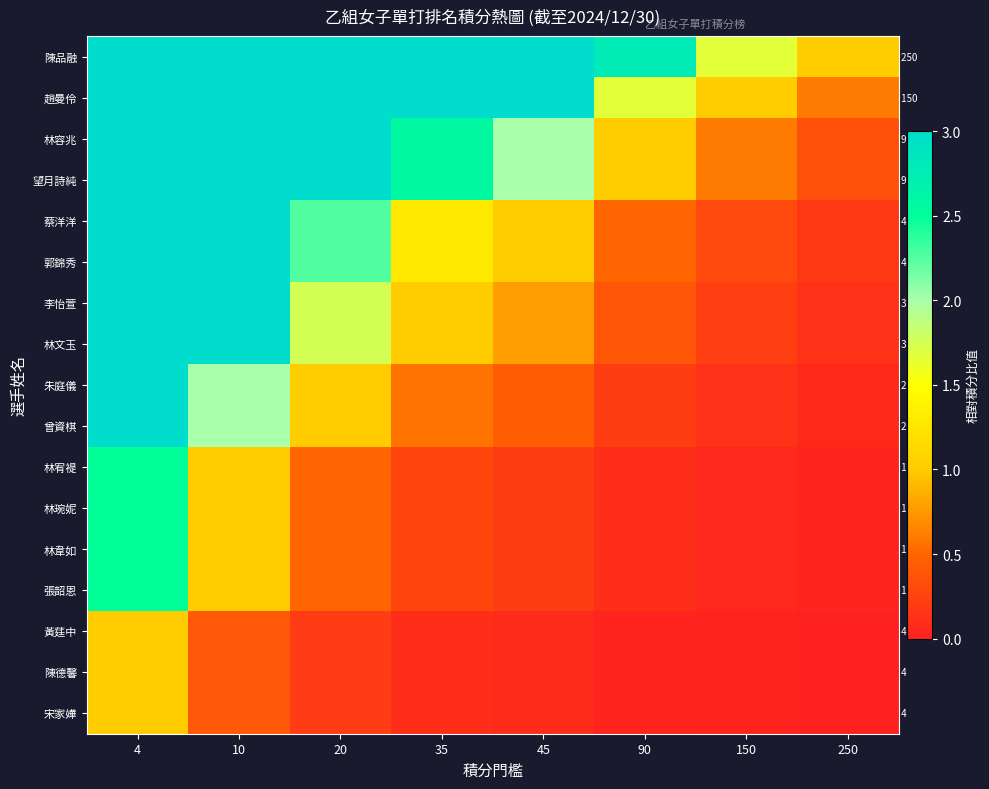

At 20, list the series in order from smallest to largest.

黃莛中, 陳德馨, 宋家嬅, 林宥褆, 林琬妮, 林韋如, 張韶恩, 朱庭儀, 曾資棋, 李怡萱, 林文玉, 蔡洋洋, 郭錦秀, 陳品融, 趙曼伶, 林容兆, 望月詩純